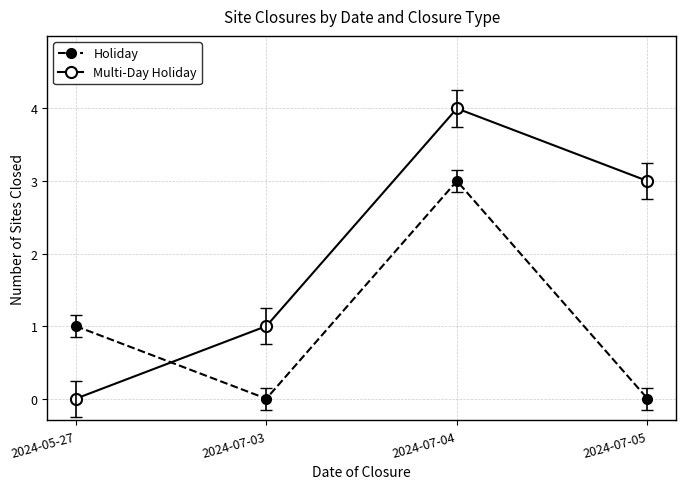

What is the spread (max minus min) of values at 2024-07-05?

3